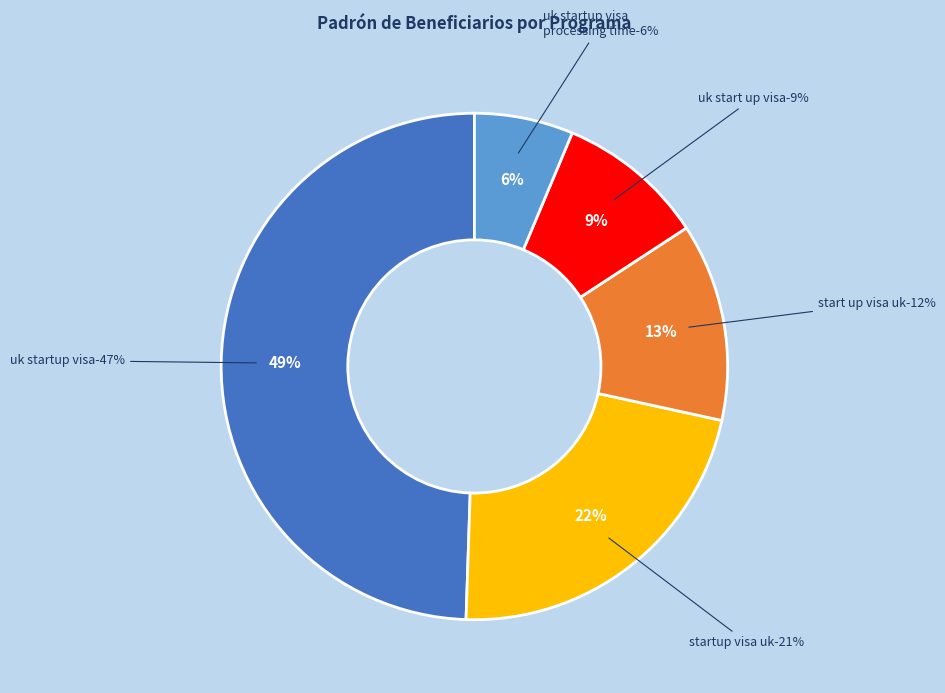

What percentage is the Beneficiario 5 slice, to the nearest percent?

6%